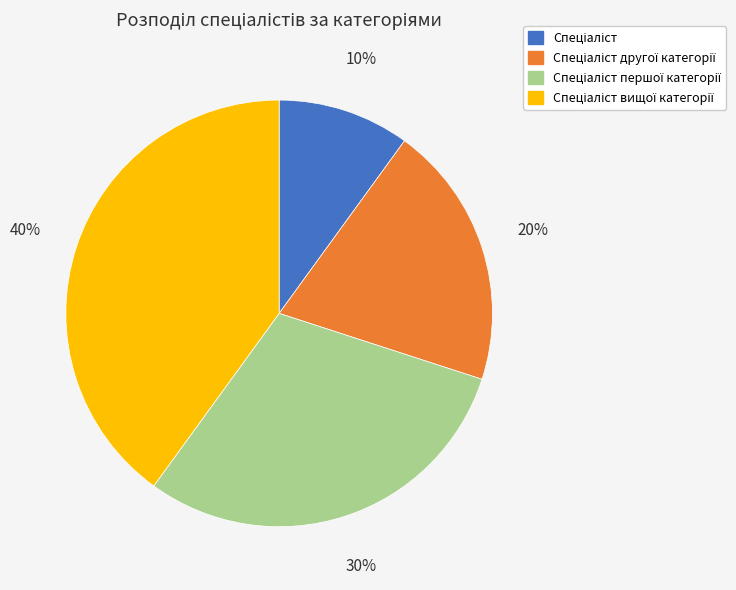

Does any single category account for the majority?

No